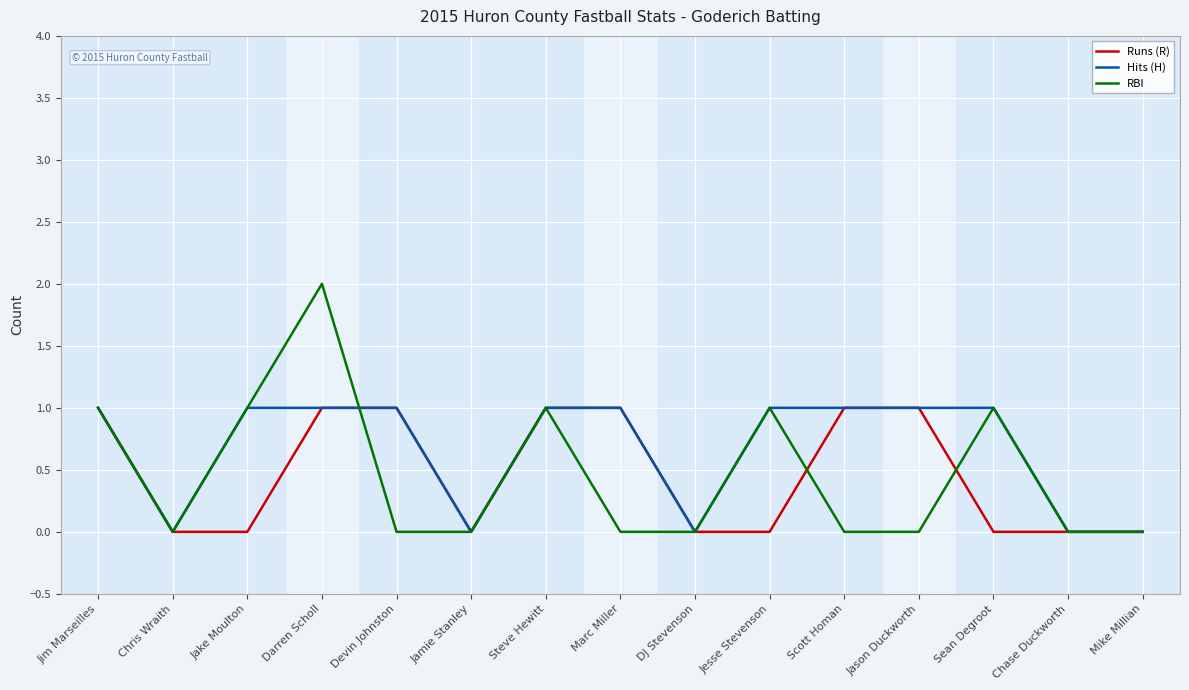

True or false: RBI has more than 2 interior local peaks.

True